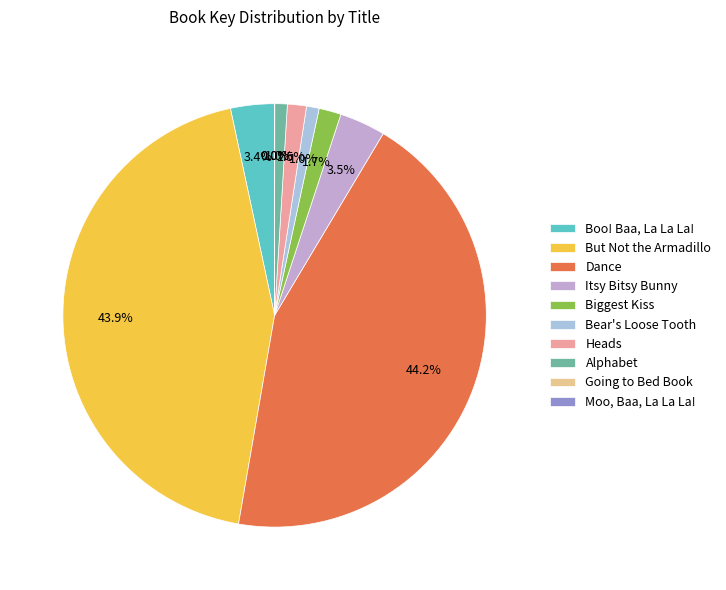

Do Biggest Kiss and But Not the Armadillo together represent more than half of the pie?

No